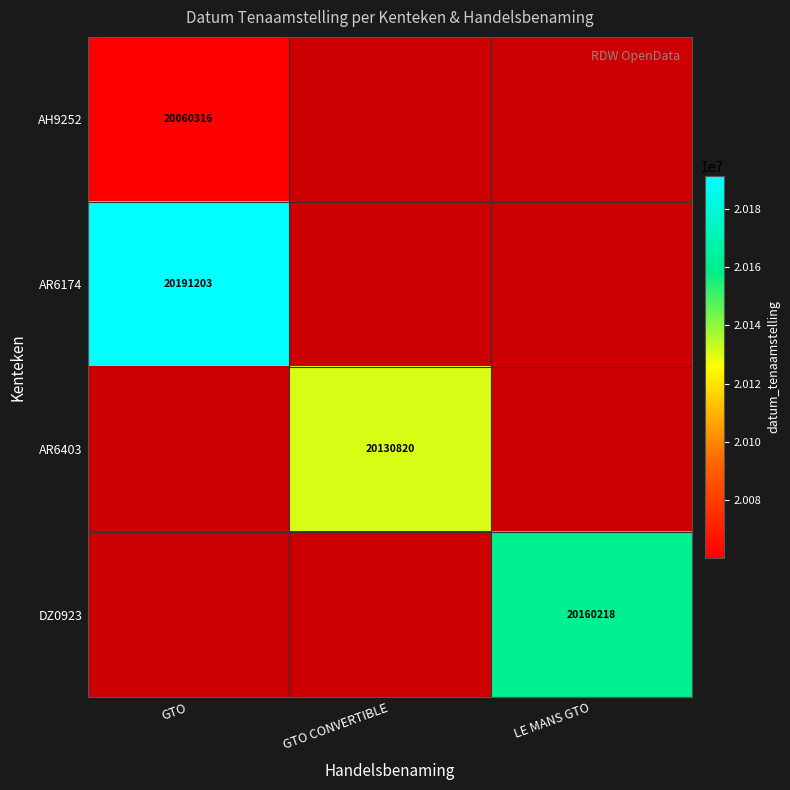

True or false: AH9252 has a value of 27632492 at GTO.

False